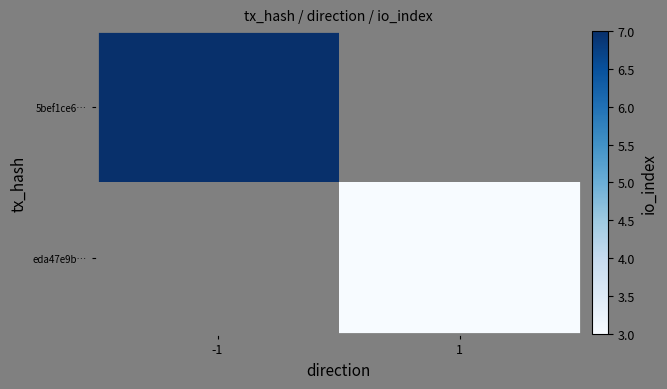

At how many categories does at least one series exceed 5?

1